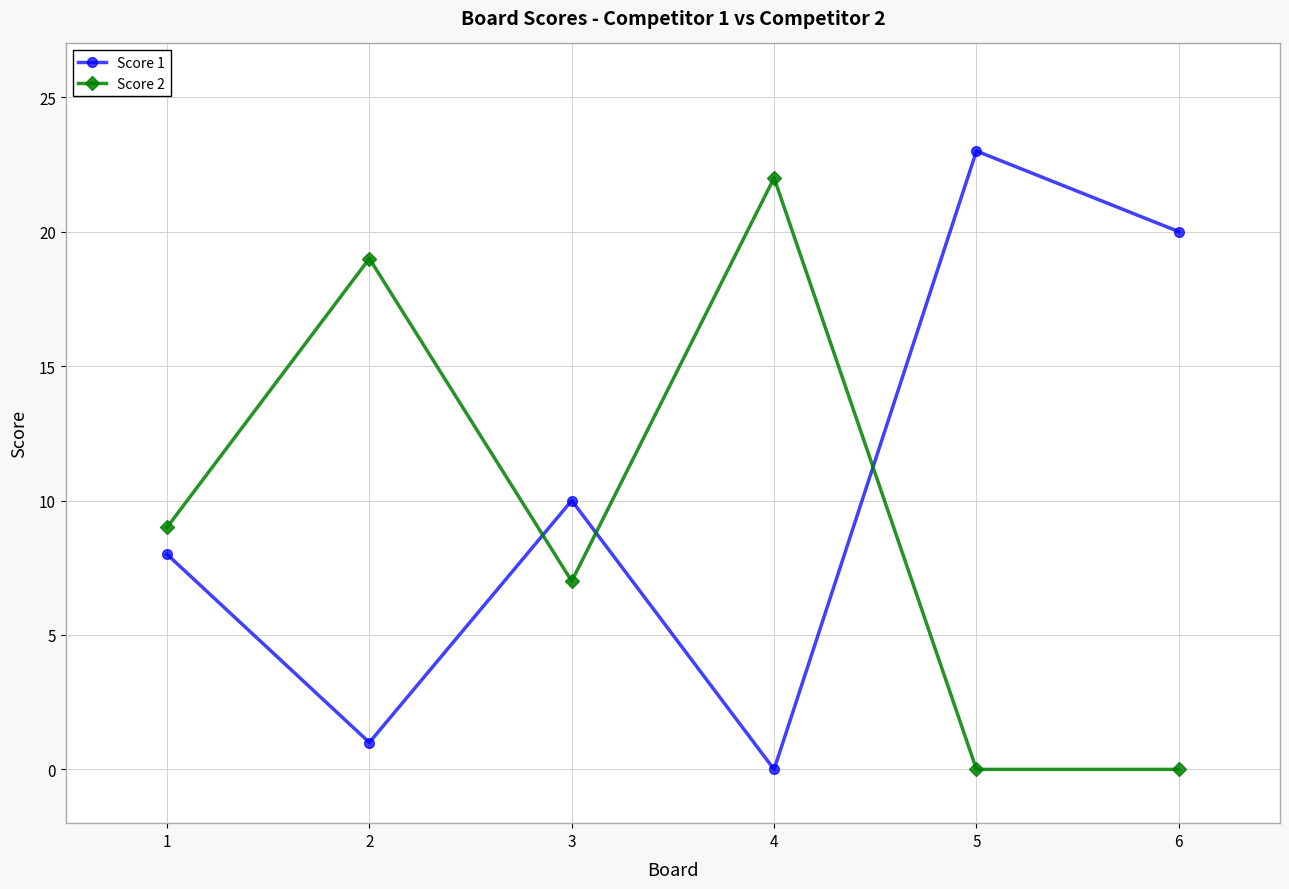

Which series changed the most between 1 and 6?

Score 1